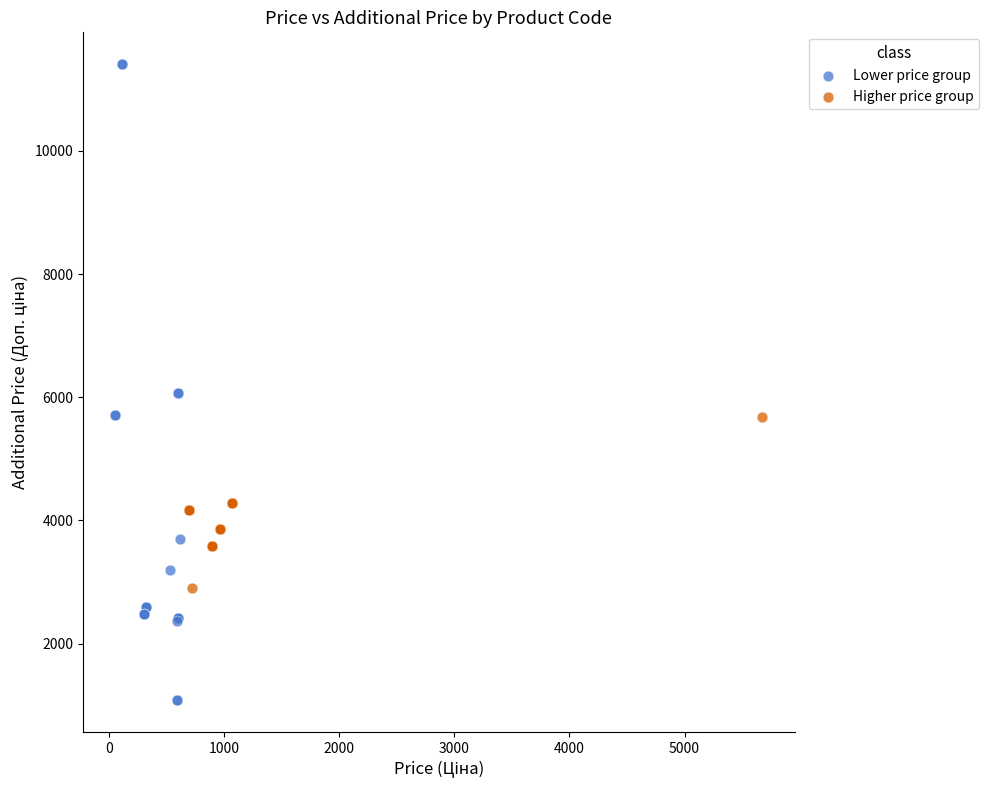

Which series has the largest Y range (max minus min)?

Lower price group